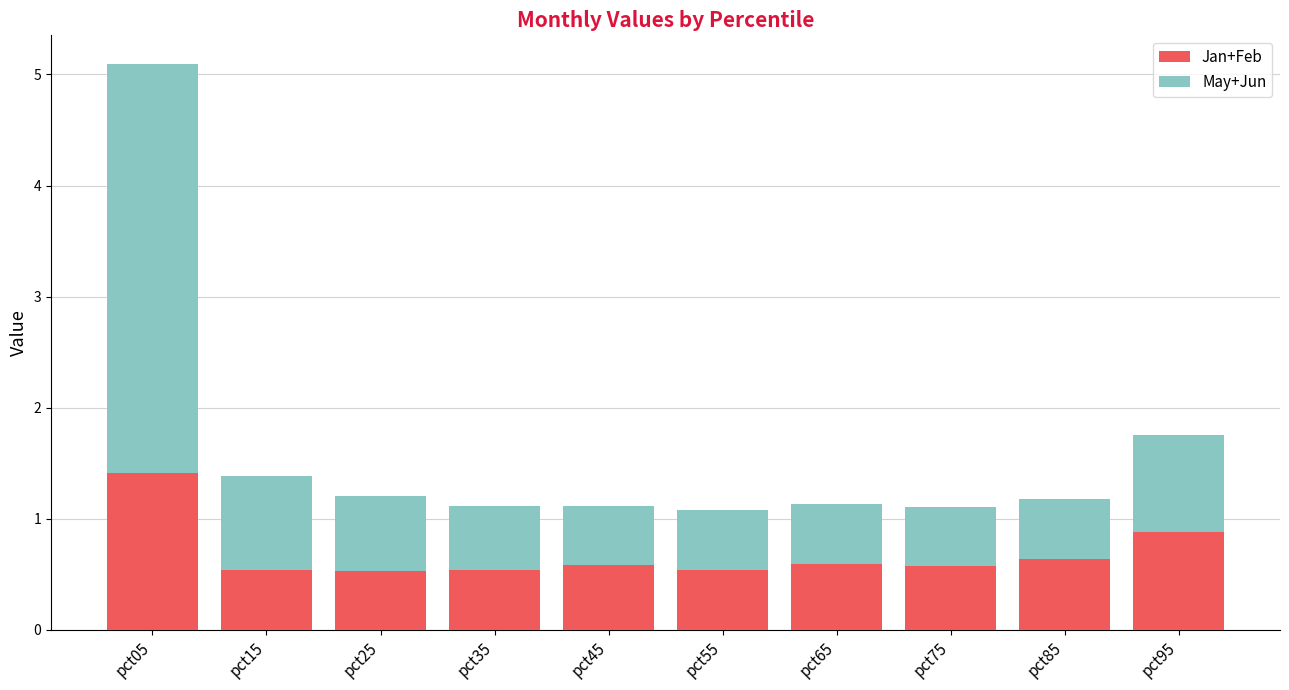

What is the difference between the second highest and minimum values in the Jan+Feb series?

0.3